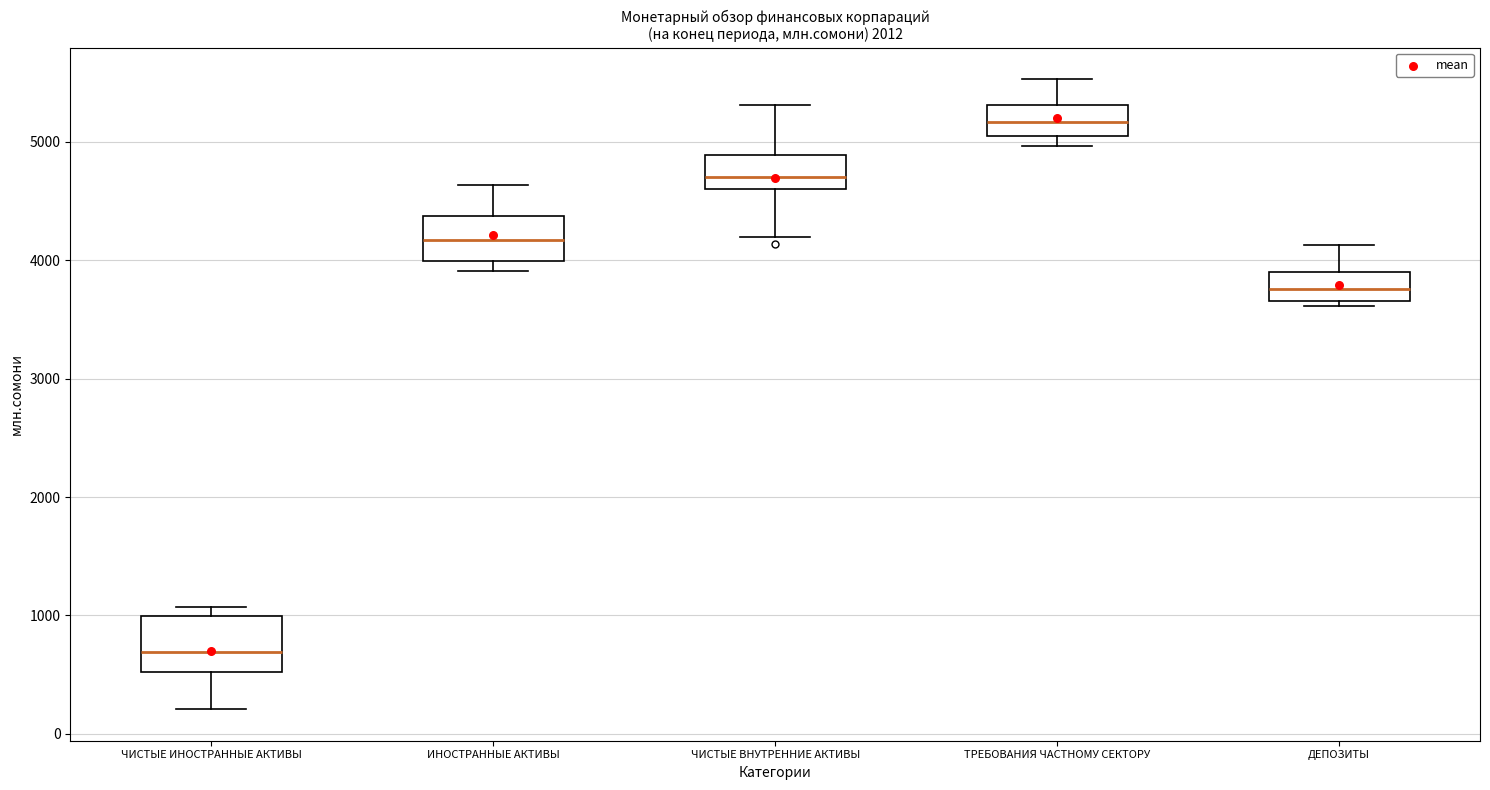

Reading left to right, transcribe this box plot: for each box, give where its median line is, the range the box spans, and where its two whiskers end, as read against the y-axis. The values are not printed on the chart, so give them approximately, as read against the axis.

ЧИСТЫЕ ИНОСТРАННЫЕ АКТИВЫ: median 700, box 500 to 1000, whiskers 200 to 1100
ИНОСТРАННЫЕ АКТИВЫ: median 4200, box 4000 to 4400, whiskers 3900 to 4600
ЧИСТЫЕ ВНУТРЕННИЕ АКТИВЫ: median 4700, box 4600 to 4900, whiskers 4200 to 5300
ТРЕБОВАНИЯ ЧАСТНОМУ СЕКТОРУ: median 5200, box 5000 to 5300, whiskers 5000 (just below the box's lower edge) to 5500
ДЕПОЗИТЫ: median 3800, box 3700 to 3900, whiskers 3600 to 4100